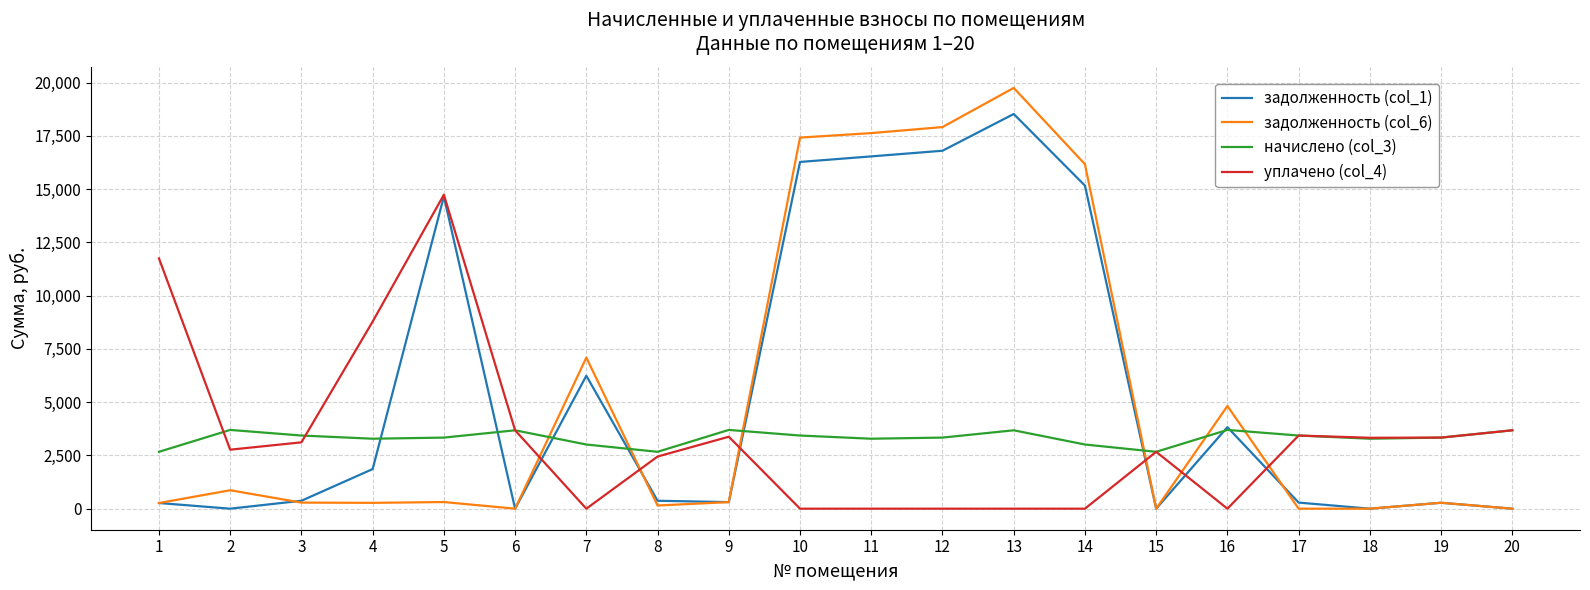

Is the value of задолженность (col_1) at 12 greater than the value of уплачено (col_4) at 7?

Yes